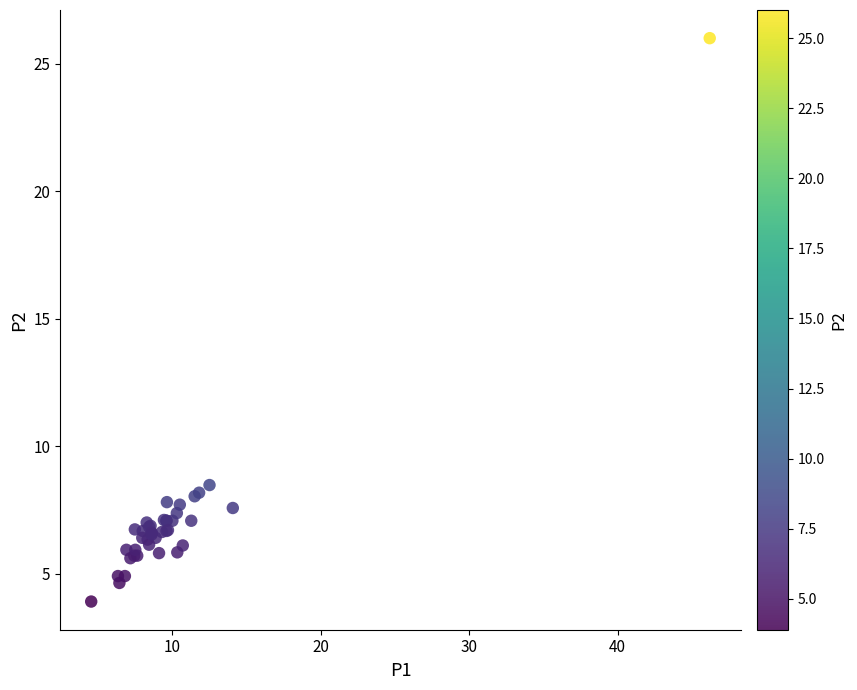

What Y value in the scatter plot is closest to 14?

8.5